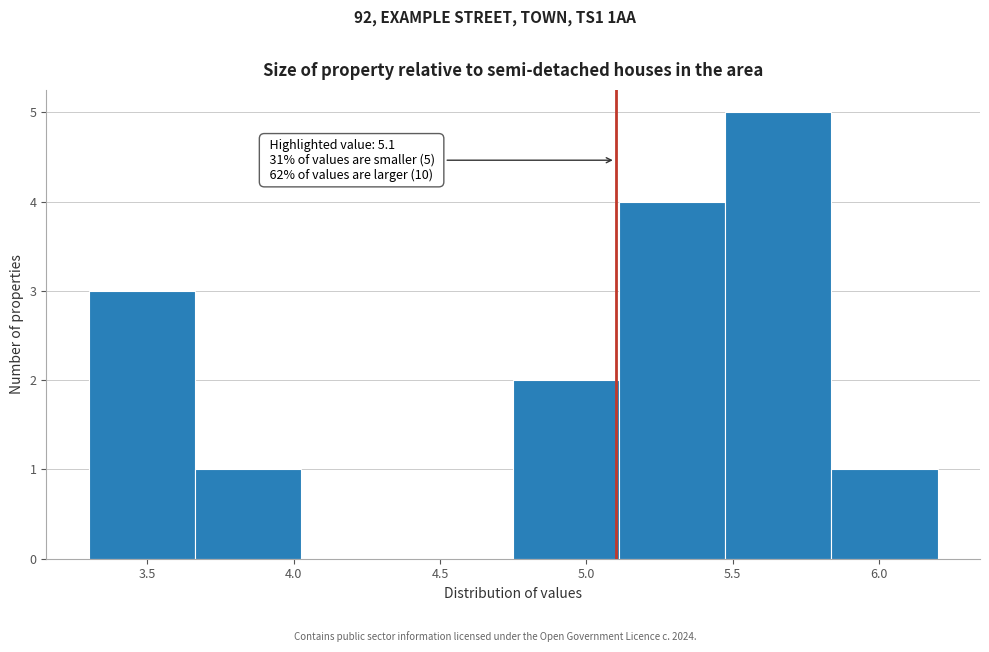

Over which range of the x-axis is the bar tallest?

5.50 to 5.85